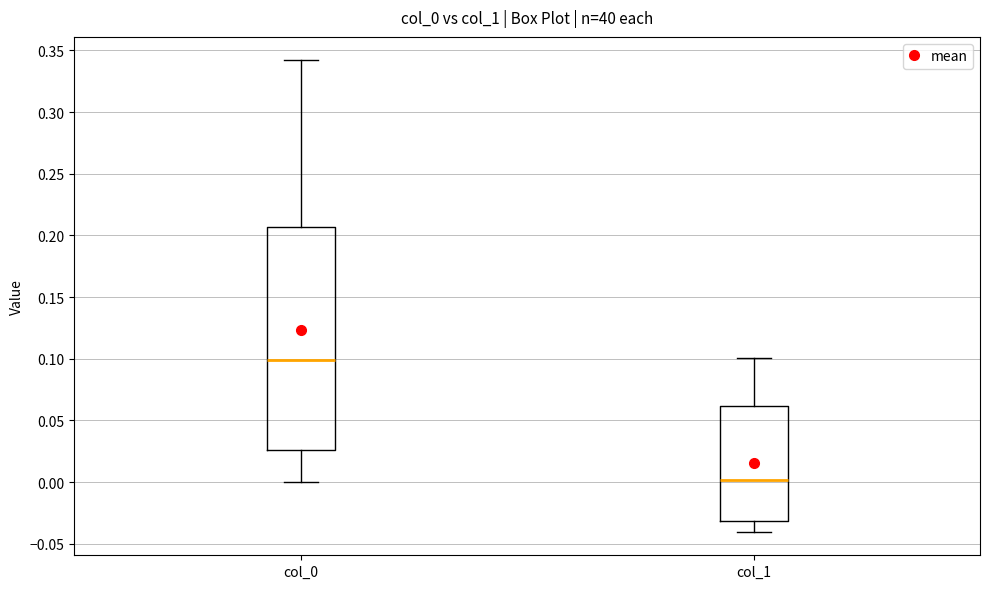

Reading left to right, transcribe this box plot: for each box, give where its median line is, the range the box spans, and where its two whiskers end, as read against the y-axis. The values are not printed on the chart, so give them approximately, as read against the axis.

col_0: median 0.100, box 0.025 to 0.205, whiskers 0.000 to 0.340
col_1: median 0.000, box -0.030 to 0.060, whiskers -0.040 to 0.100